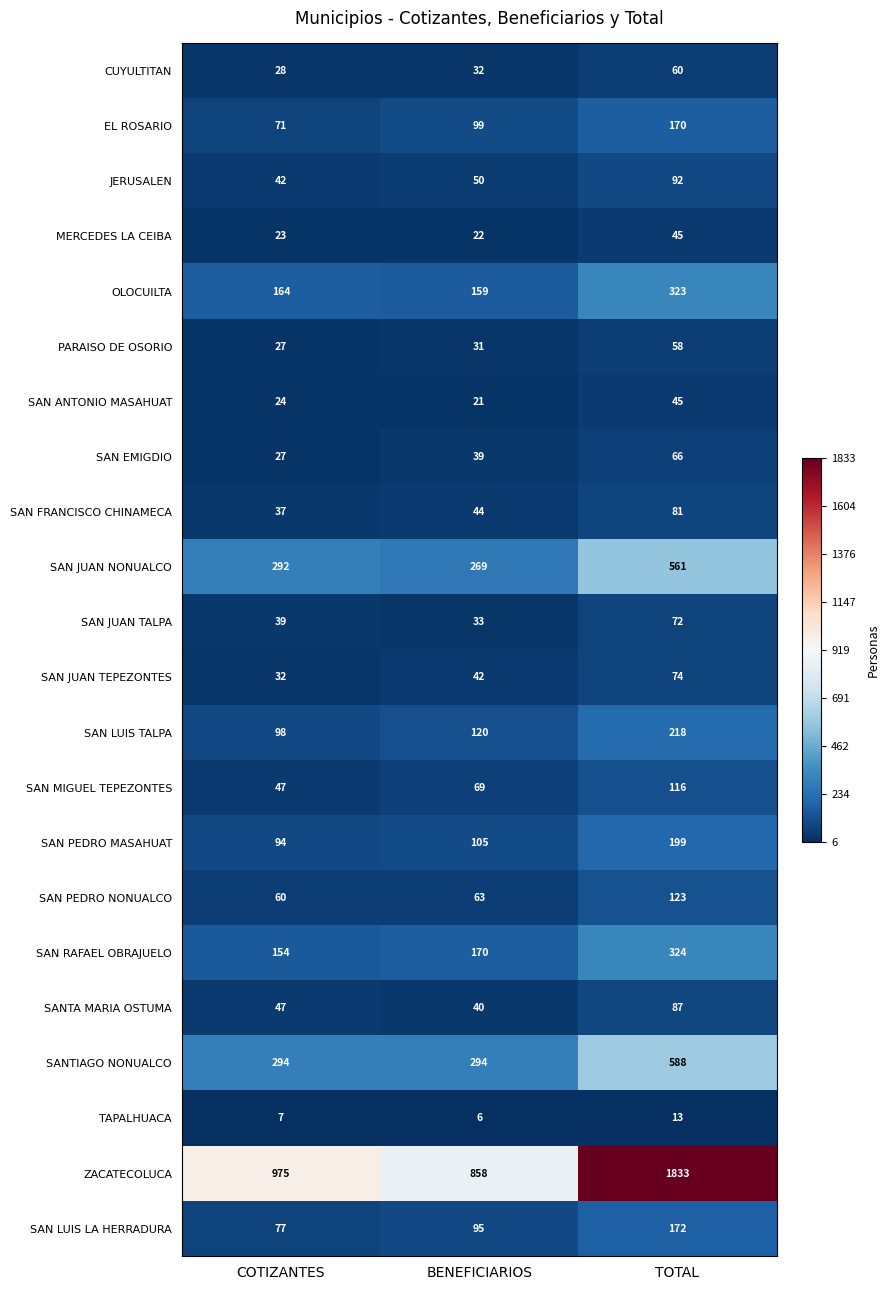

What is the minimum value shown in the chart?

6